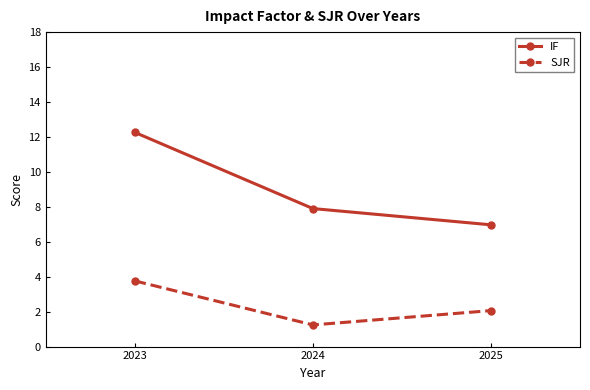

Does the chart display data point markers on the line(s)?

Yes